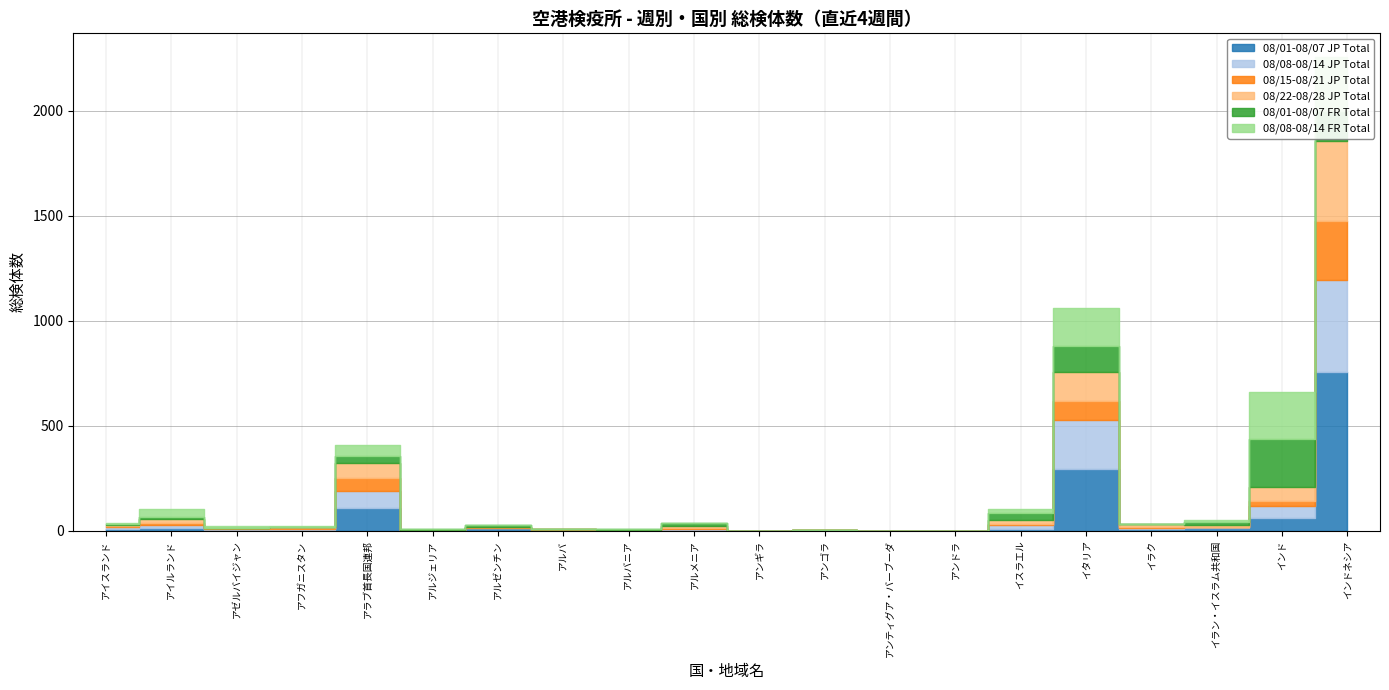

The 08/08-08/14 JP Total series shows 3 at アルメニア. True or false?

False